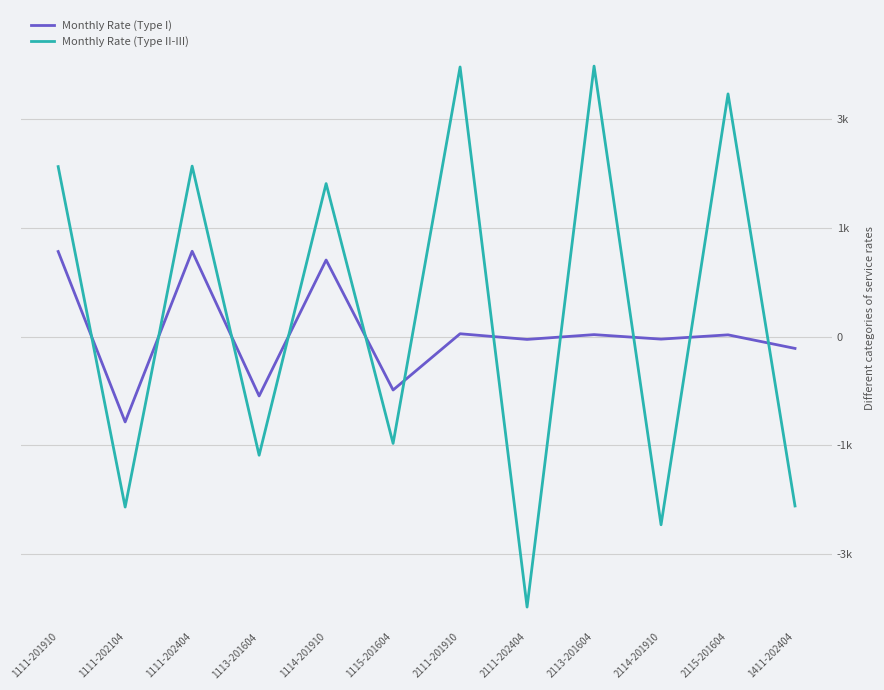

What is the label of the 6th point from the left?

1115-201604